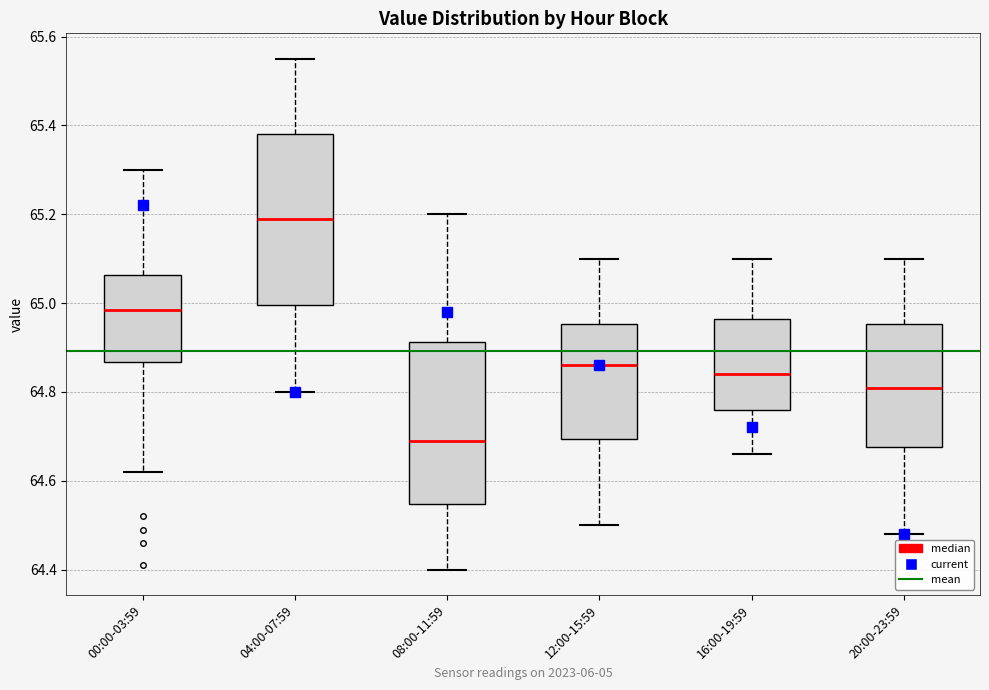

Which box's median line is the lowest?

08:00-11:59